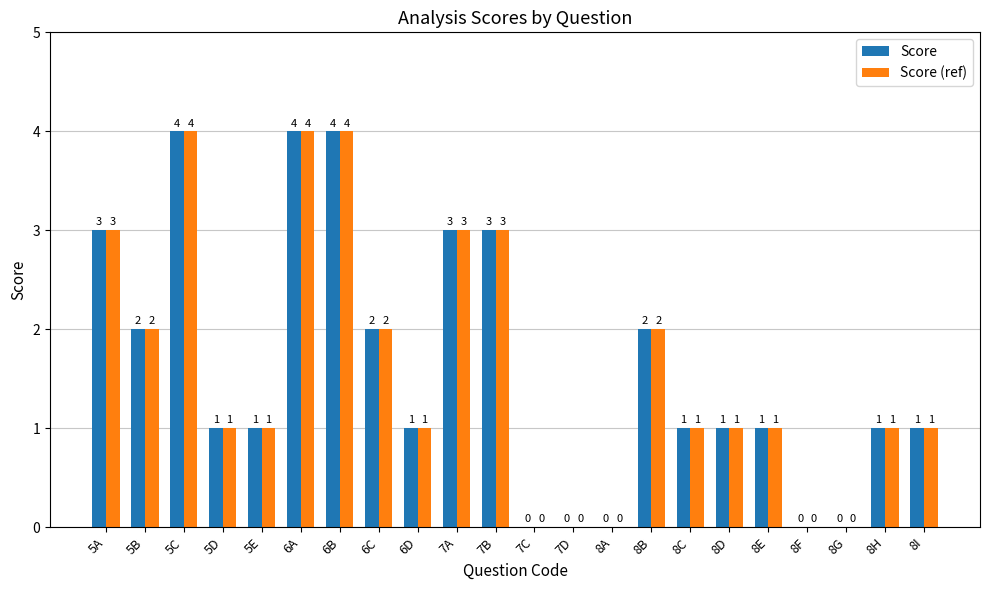

Is the value of Score (ref) at 8E greater than the value of Score at 6A?

No